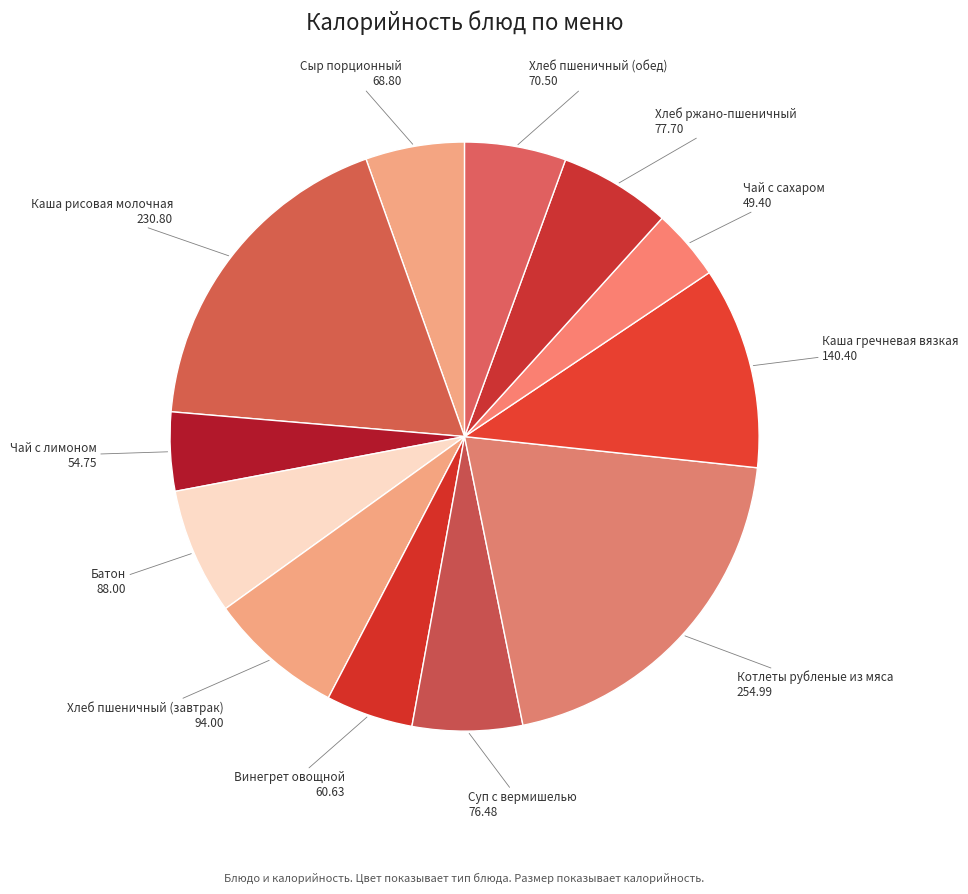

Approximately how many times larger is the value at Каша рисовая молочная compared to Котлеты рубленые из мяса?

0.9